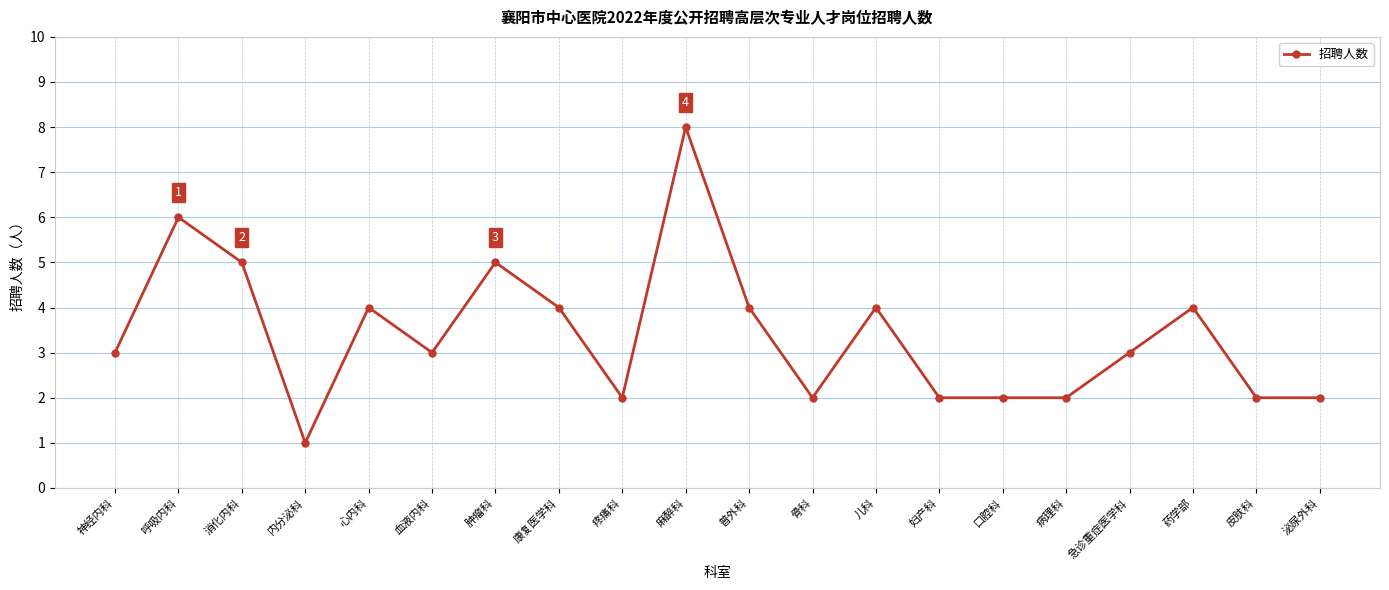

What is the sum of all values?

68